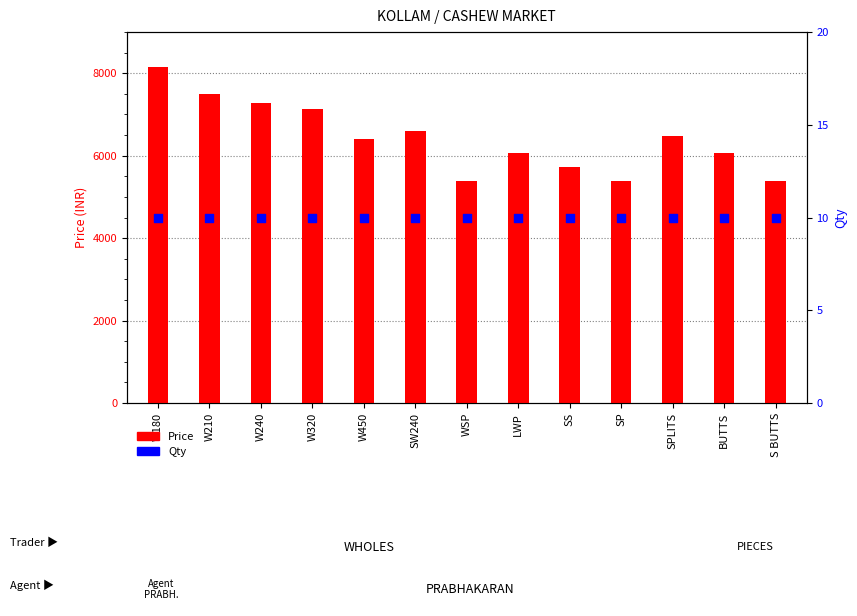

Which series has the largest total across all categories?

Price